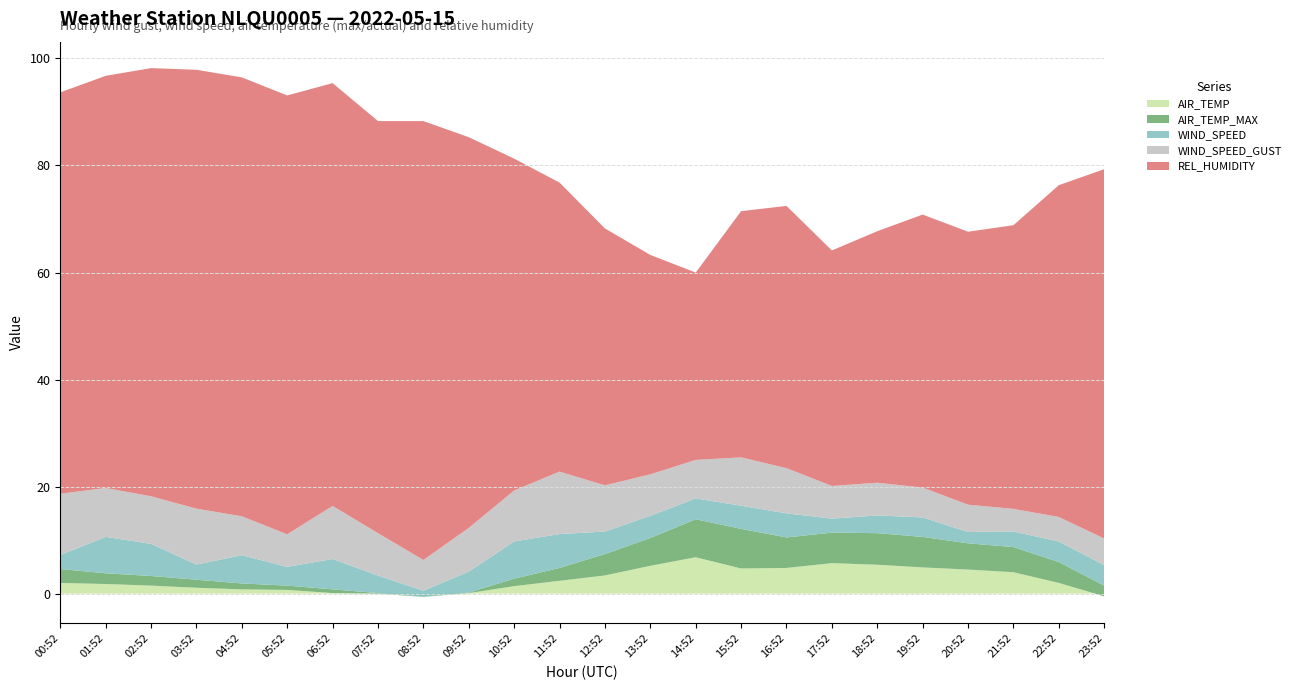

Reading right to left, transcribe all the data shown in this chart.

WIND_SPEED_GUST: 23:52=5.0	22:52=4.6	21:52=4.2	20:52=5.1	19:52=5.6	18:52=6.1	17:52=6.1	16:52=8.4	15:52=9.0	14:52=7.2	13:52=7.8	12:52=8.6	11:52=11.7	10:52=9.5	09:52=8.2	08:52=5.8	07:52=7.9	06:52=9.9	05:52=6.1	04:52=7.3	03:52=10.4	02:52=8.9	01:52=9.1	00:52=11.4
WIND_SPEED: 23:52=3.8	22:52=3.8	21:52=2.9	20:52=2.1	19:52=3.6	18:52=3.3	17:52=2.6	16:52=4.5	15:52=4.3	14:52=3.9	13:52=4.1	12:52=4.2	11:52=6.3	10:52=6.9	09:52=3.9	08:52=1.1	07:52=3.3	06:52=5.7	05:52=3.5	04:52=5.3	03:52=2.8	02:52=6.0	01:52=6.8	00:52=2.6
AIR_TEMP_MAX: 23:52=2.0	22:52=3.9	21:52=4.7	20:52=4.9	19:52=5.7	18:52=5.9	17:52=5.7	16:52=5.7	15:52=7.4	14:52=7.1	13:52=5.2	12:52=4.0	11:52=2.4	10:52=1.4	09:52=0.1	08:52=0.0	07:52=0.1	06:52=0.7	05:52=0.8	04:52=1.1	03:52=1.5	02:52=1.8	01:52=2.0	00:52=2.6
AIR_TEMP: 23:52=-0.5	22:52=2.0	21:52=4.0	20:52=4.5	19:52=4.9	18:52=5.4	17:52=5.7	16:52=4.8	15:52=4.7	14:52=6.8	13:52=5.2	12:52=3.4	11:52=2.4	10:52=1.4	09:52=0.1	08:52=-0.6	07:52=0.0	06:52=0.1	05:52=0.7	04:52=0.8	03:52=1.1	02:52=1.5	01:52=1.8	00:52=2.0
REL_HUMIDITY: 23:52=69.0	22:52=62.0	21:52=53.0	20:52=51.0	19:52=51.0	18:52=47.0	17:52=44.0	16:52=49.0	15:52=46.0	14:52=35.0	13:52=41.0	12:52=48.0	11:52=54.0	10:52=62.0	09:52=73.0	08:52=82.0	07:52=77.0	06:52=79.0	05:52=82.0	04:52=82.0	03:52=82.0	02:52=80.0	01:52=77.0	00:52=75.0